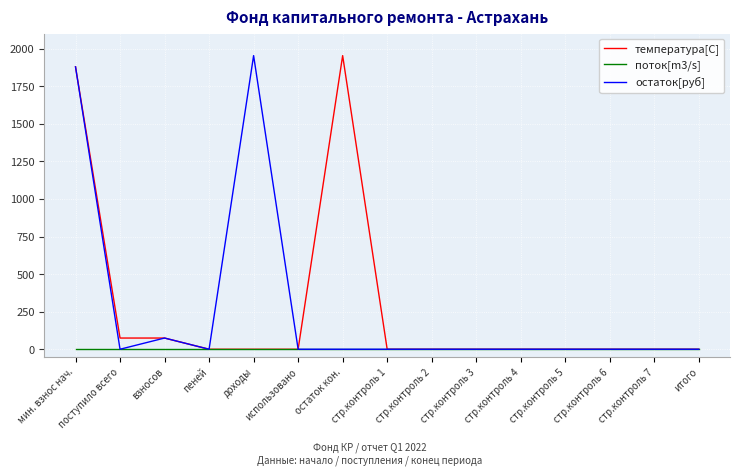

What is the sum of all остаток[руб] values?

3907.0